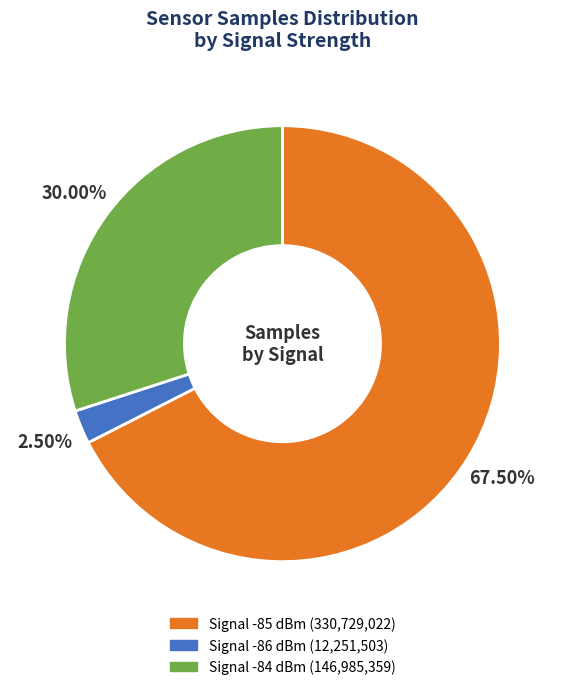

Is there any slice that represents more than half of the pie?

Yes